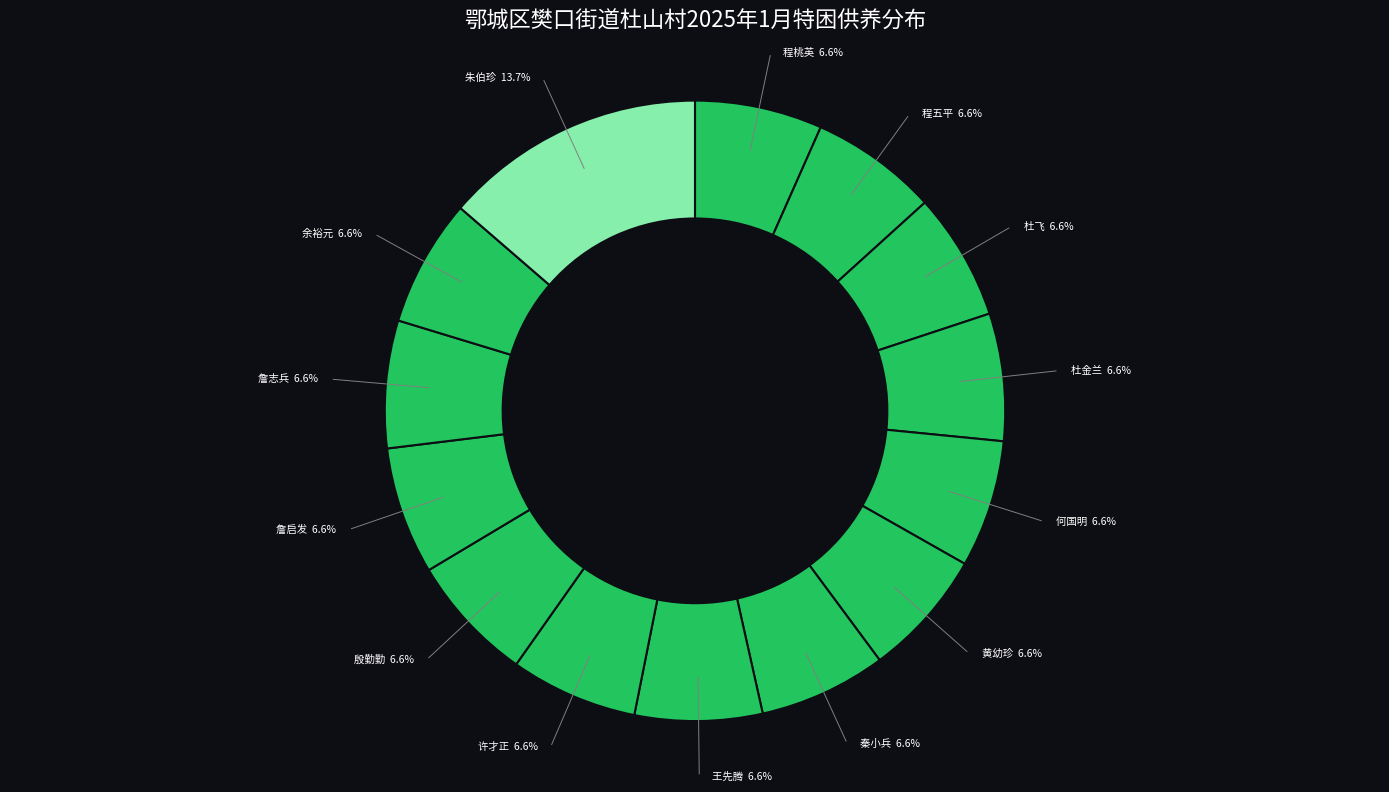

Between 朱伯珍 and 詹志兵, which is larger?

朱伯珍